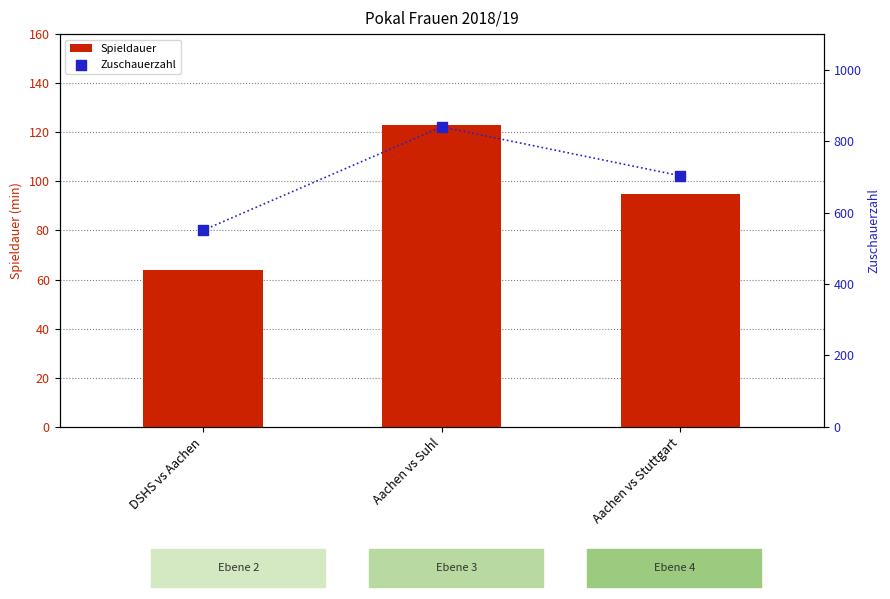

What are all the series names shown in the legend?

Spieldauer, Zuschauerzahl